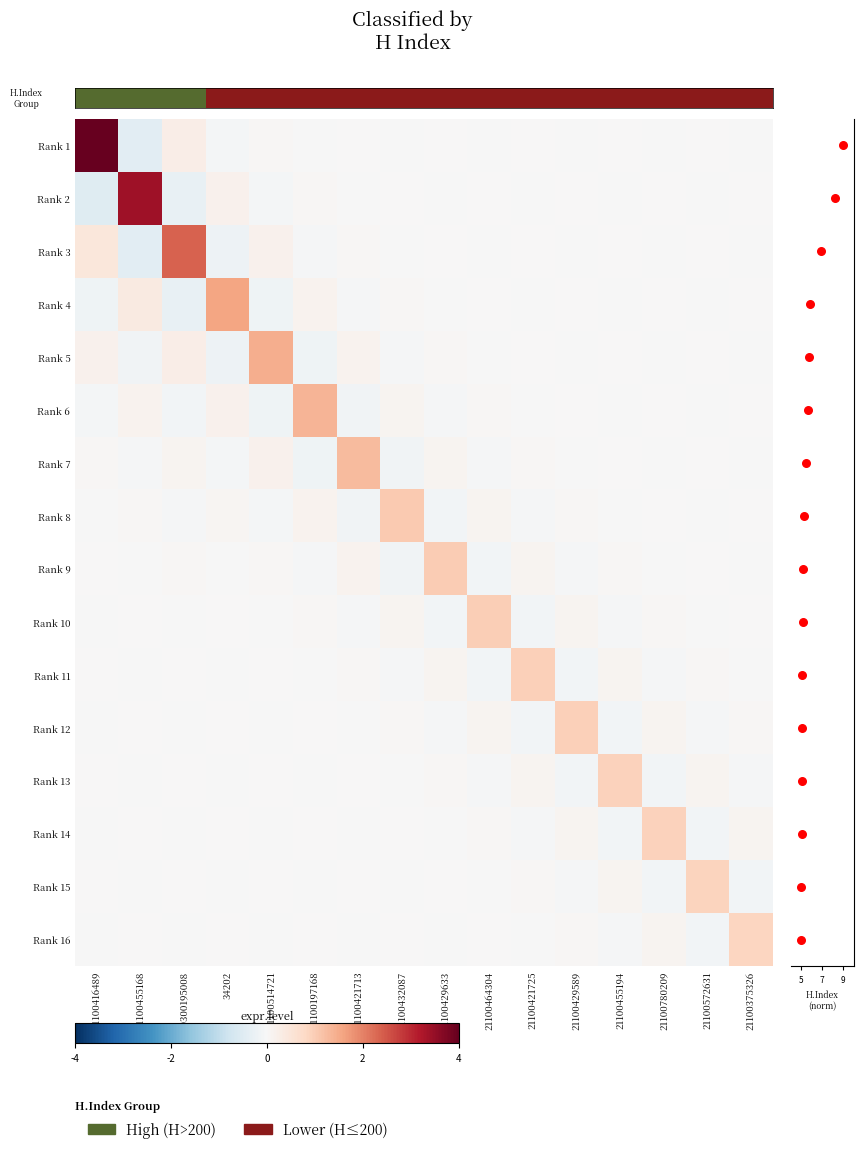

The value of Rank 3 at 21100429589 is -0.0. True or false?

False